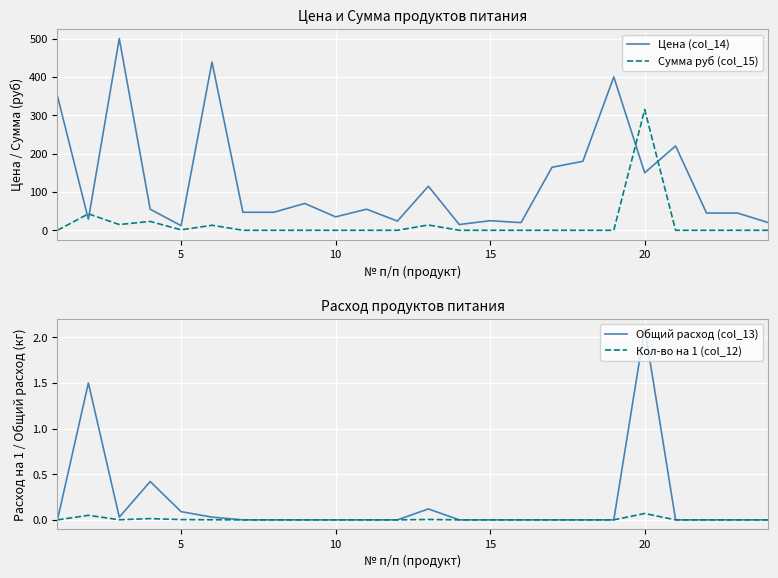

What are all the series names shown in the legend?

Цена (col_14), Сумма руб (col_15), Общий расход (col_13), Кол-во на 1 (col_12)